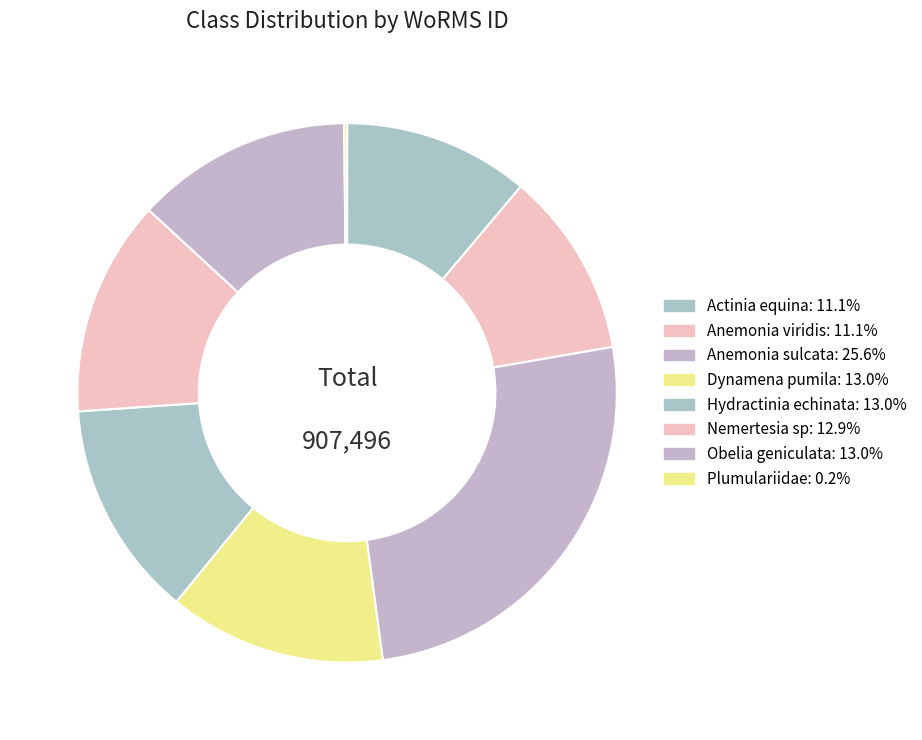

Between Anemonia viridis and Anemonia sulcata, which is larger?

Anemonia sulcata